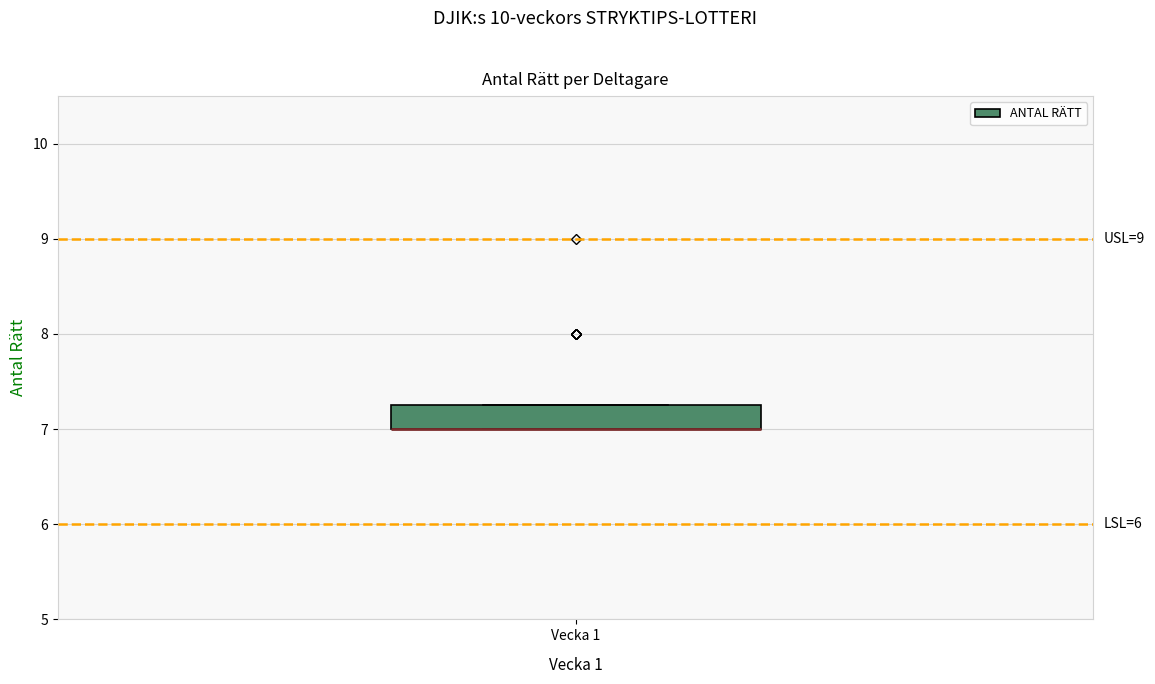

Read this box plot against the y-axis: the position of the median line, the range covered by the box, and the ends of both whiskers. The values are not printed on the chart, so give them approximately, as read against the axis.

median 7.0 (drawn on the box's lower edge), box 7.0 to 7.3, whiskers 7.0 to 7.3